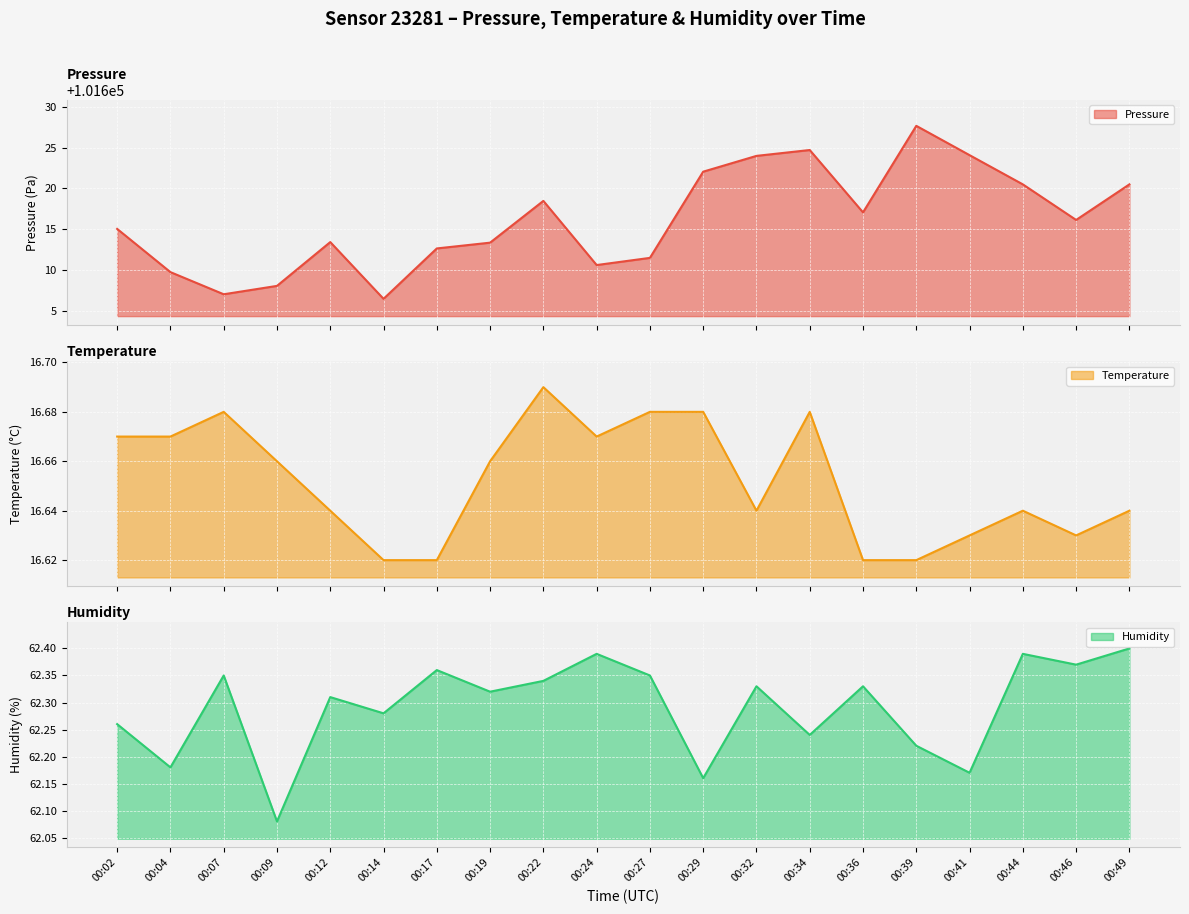

The humidity (line) series shows 62.2 at 00:39. True or false?

True